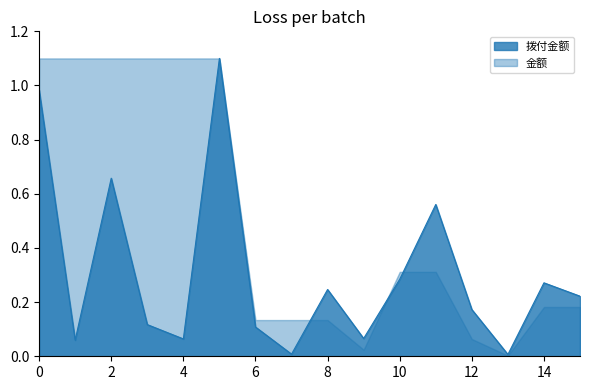

What is the value of the 2nd point from the left?

0.1